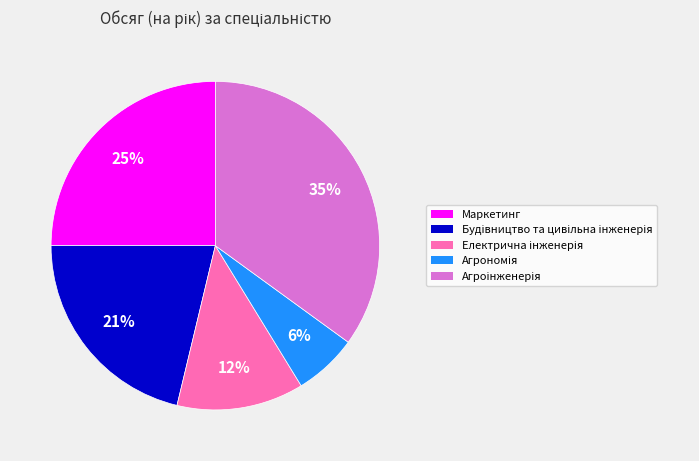

Is it true that Маркетинг is 25% of the pie?

True